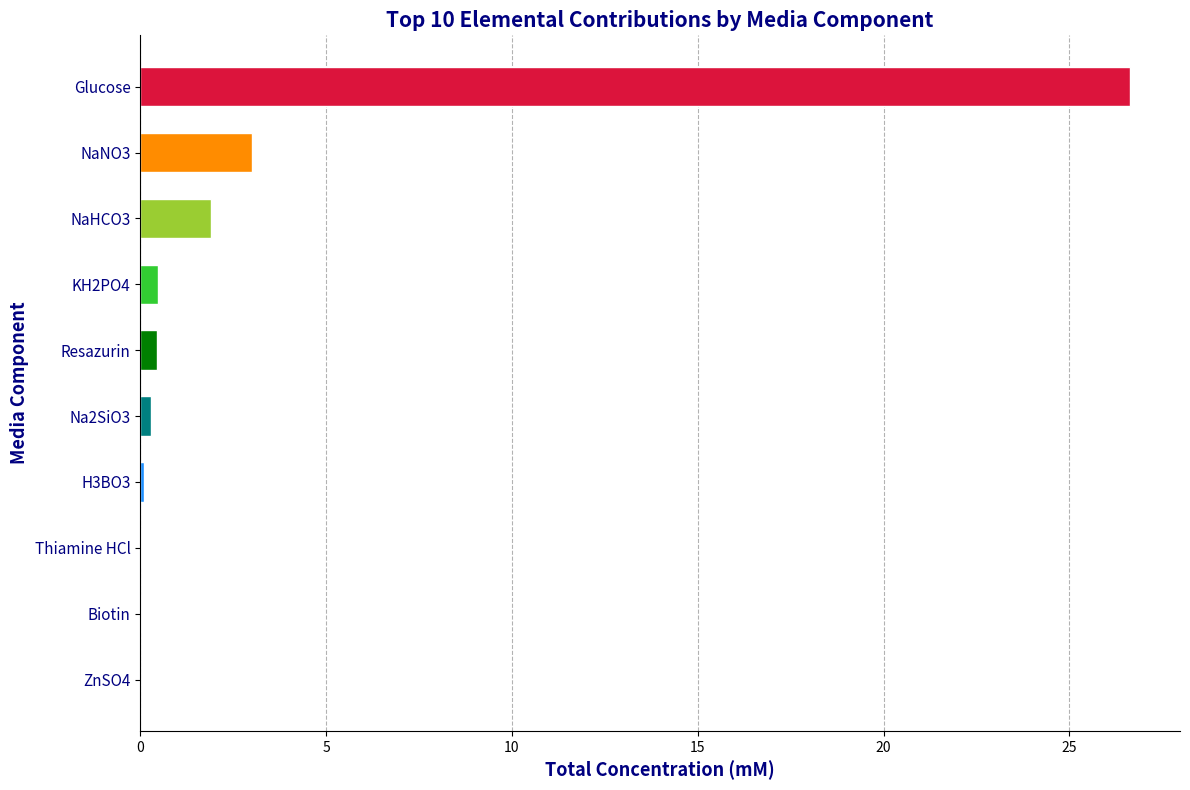

Count the number of data series in this chart.

1